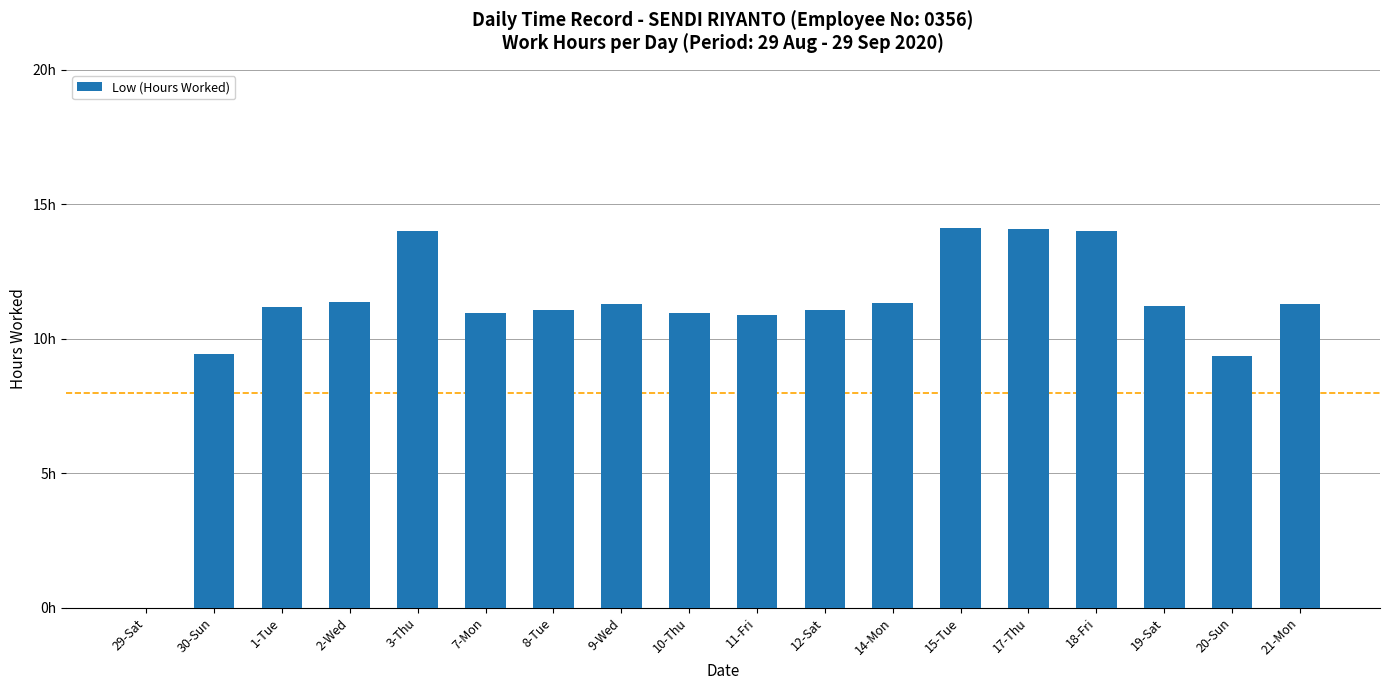

What is the label of the 15th bar from the right?

2-Wed